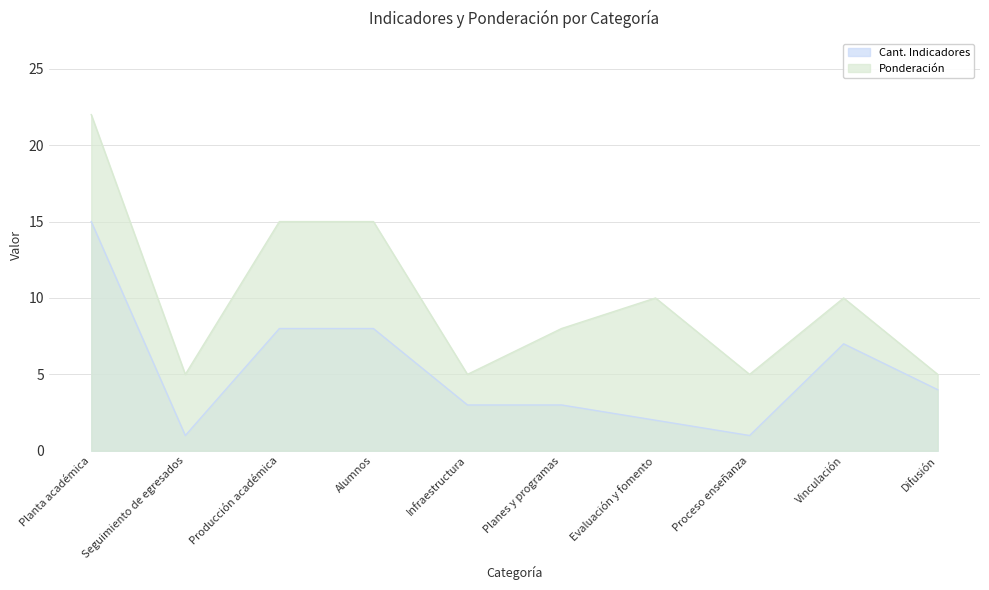

What is the spread (max minus min) of values at Difusión?

1